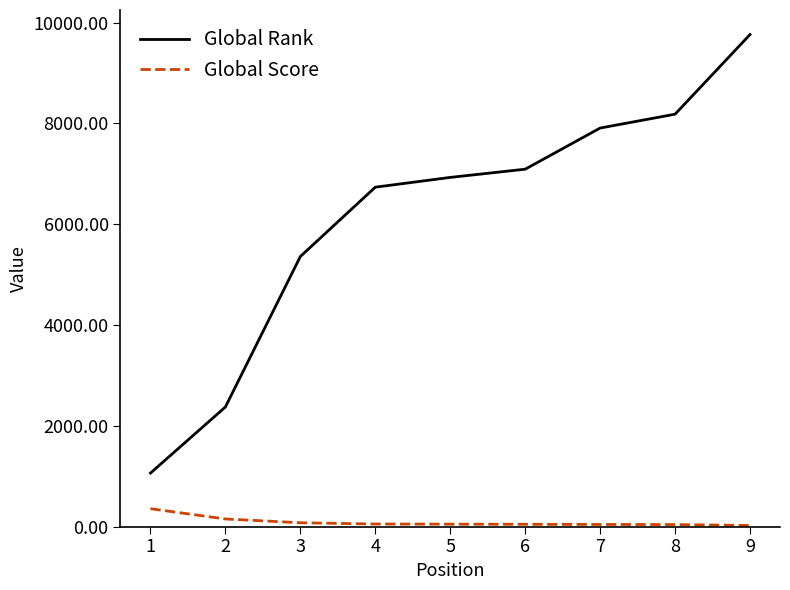

What is the maximum value for Global Score?

356